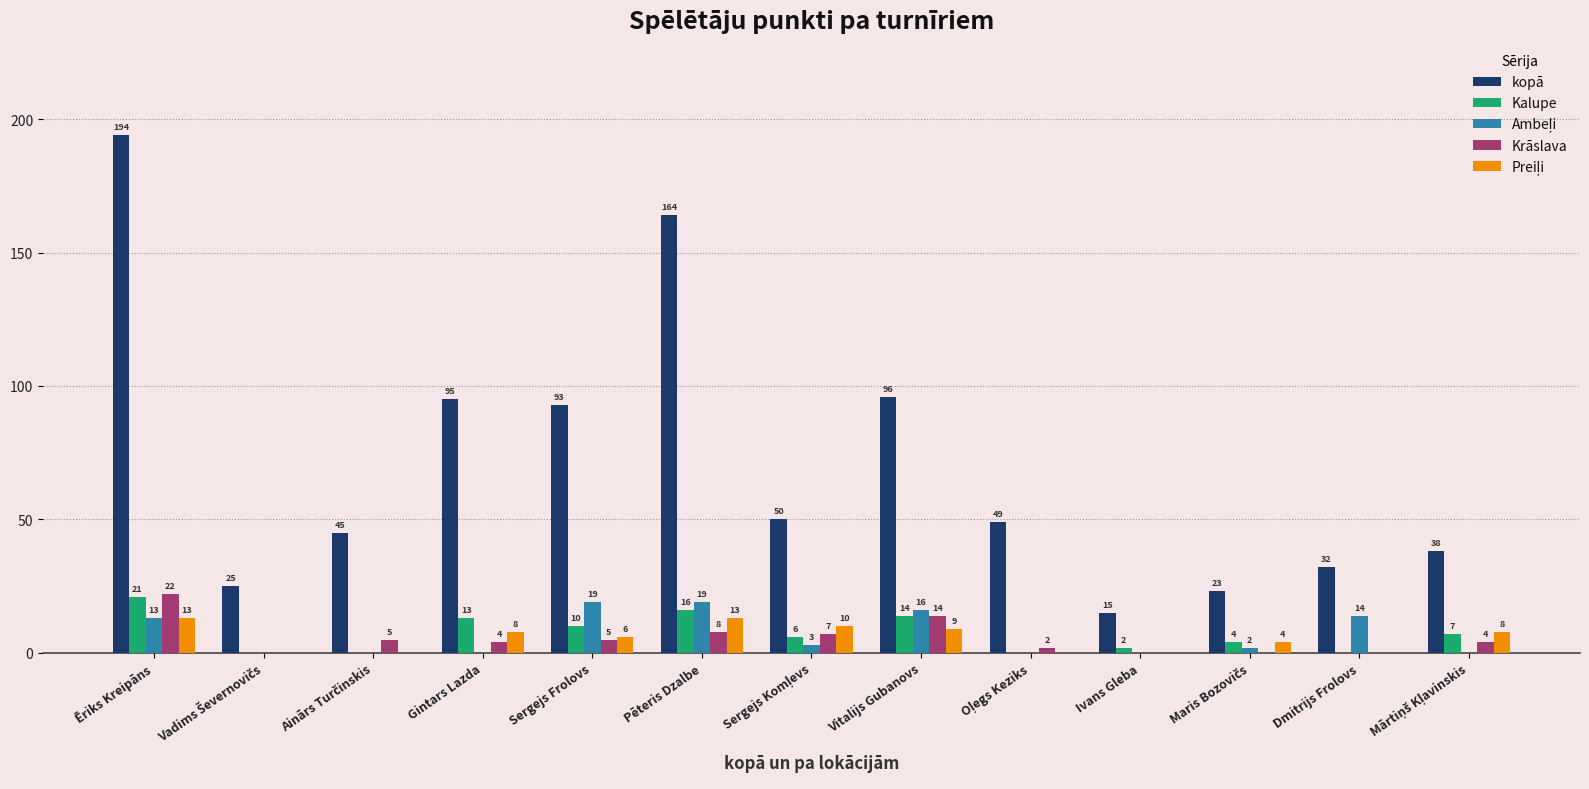

Where does the Kalupe series first go above 6?

Ēriks Kreipāns